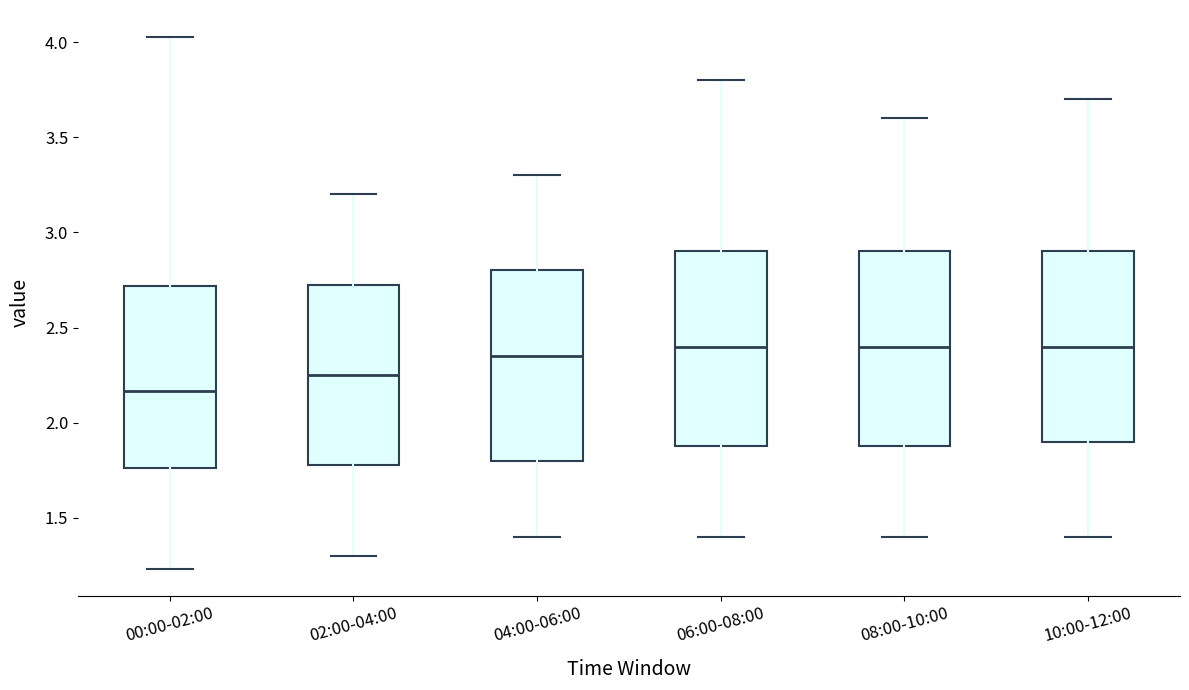

Reading left to right, transcribe this box plot: for each box, give where its median line is, the range the box spans, and where its two whiskers end, as read against the y-axis. The values are not printed on the chart, so give them approximately, as read against the axis.

00:00-02:00: median 2.15, box 1.75 to 2.70, whiskers 1.25 to 4.05
02:00-04:00: median 2.25, box 1.80 to 2.75, whiskers 1.30 to 3.20
04:00-06:00: median 2.35, box 1.80 to 2.80, whiskers 1.40 to 3.30
06:00-08:00: median 2.40, box 1.90 to 2.90, whiskers 1.40 to 3.80
08:00-10:00: median 2.40, box 1.90 to 2.90, whiskers 1.40 to 3.60
10:00-12:00: median 2.40, box 1.90 to 2.90, whiskers 1.40 to 3.70